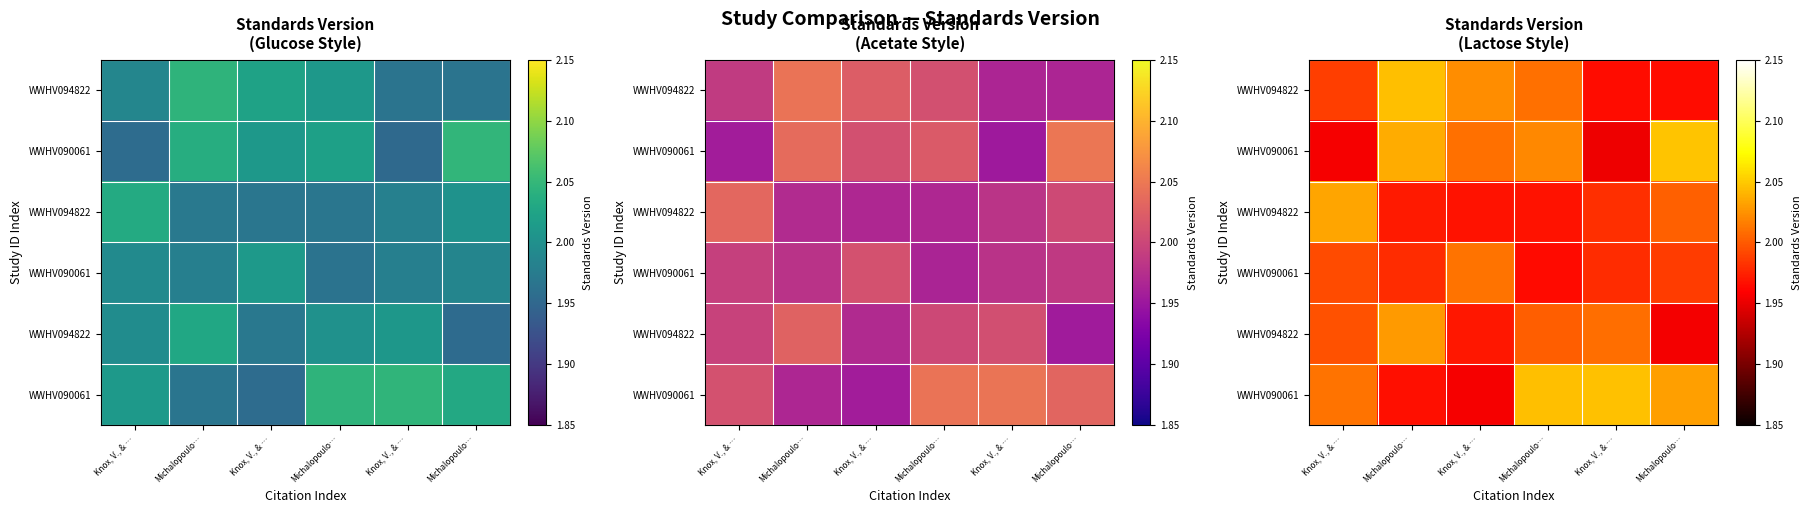

How many data points does each series have?

6